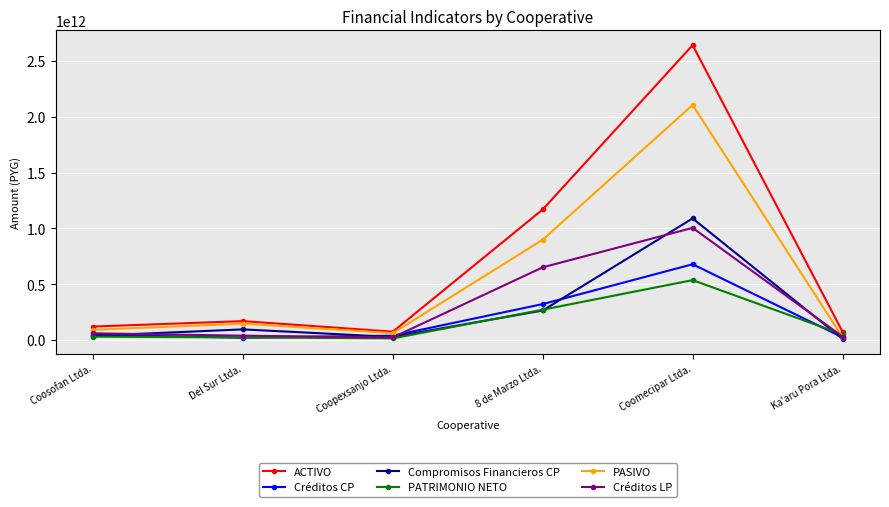

Is it true that PASIVO equals 2105699347182 at Coomecipar Ltda.?

True